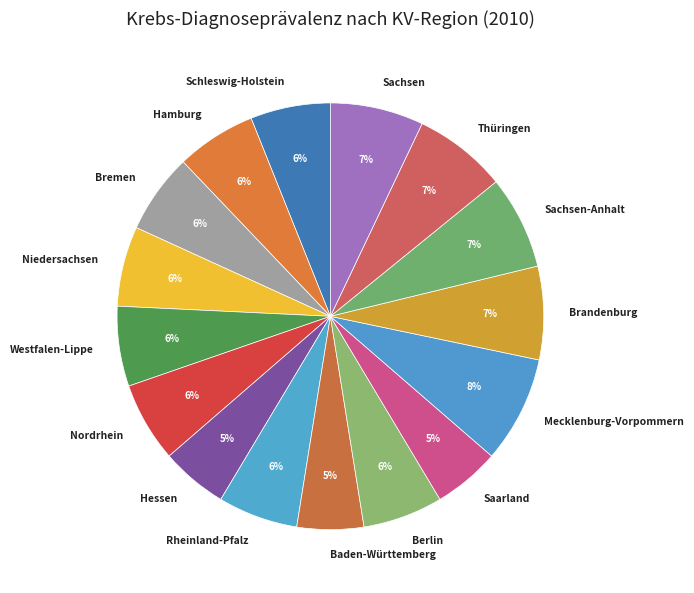

Count the number of slices in the pie.

16